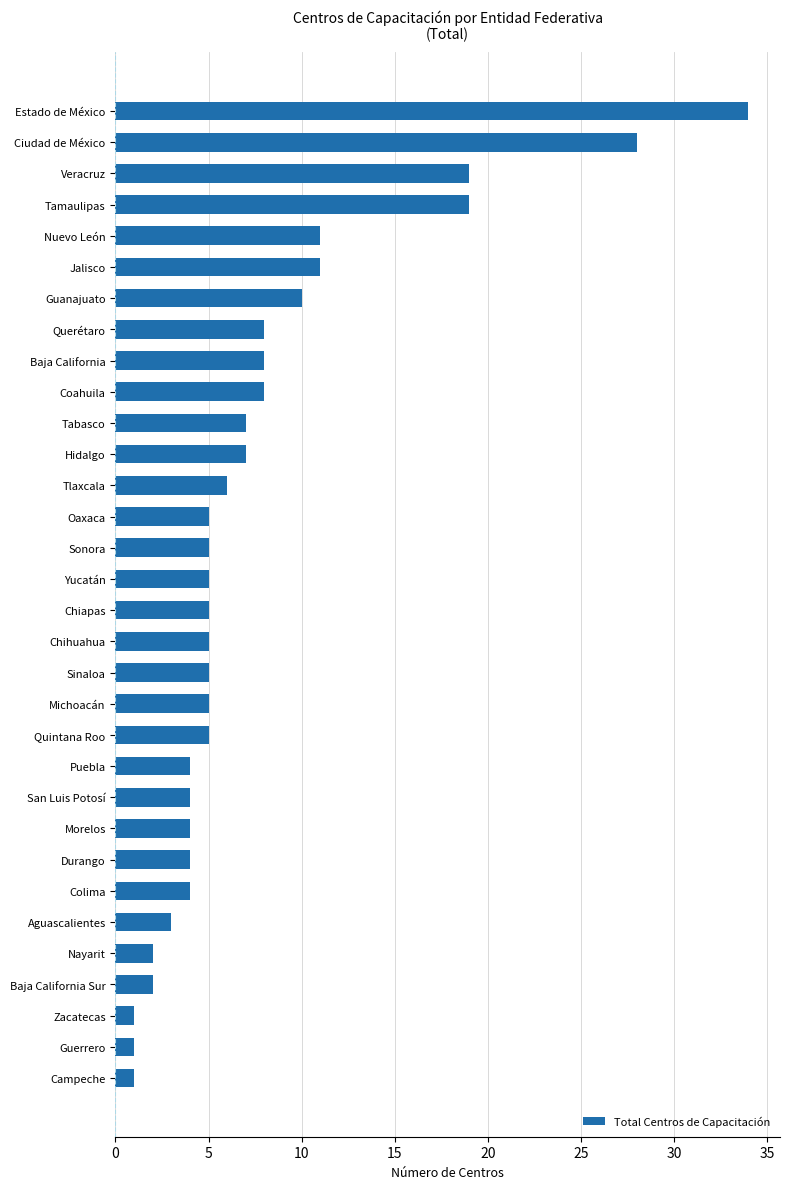

Are the bars horizontal?

Yes